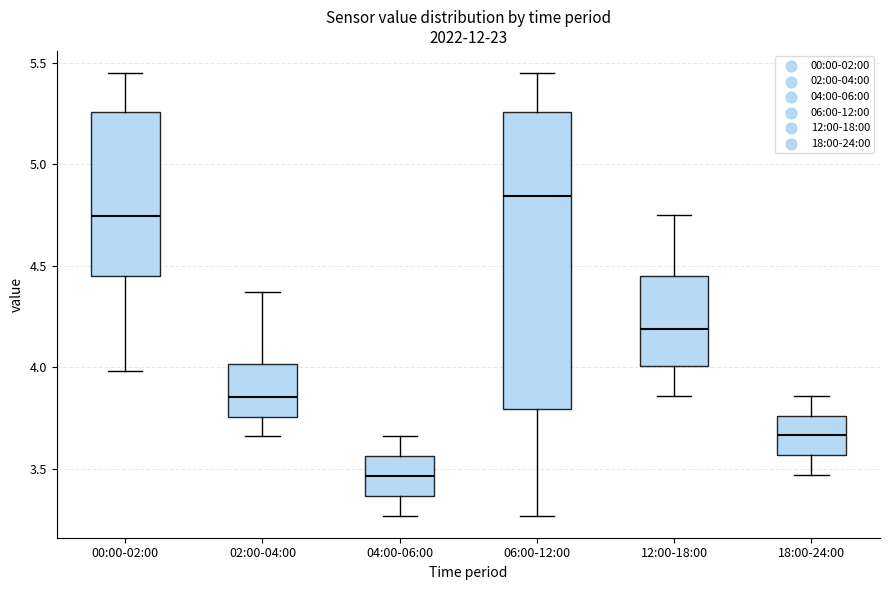

Reading left to right, read every box against the y-axis: the position of its median line, the range the box covers, and the ends of its whiskers. The values are not printed on the chart, so give them approximately, as read against the axis.

00:00-02:00: median 4.75, box 4.45 to 5.25, whiskers 4.00 to 5.45
02:00-04:00: median 3.85, box 3.75 to 4.00, whiskers 3.65 to 4.35
04:00-06:00: median 3.45, box 3.35 to 3.55, whiskers 3.25 to 3.65
06:00-12:00: median 4.85, box 3.80 to 5.25, whiskers 3.25 to 5.45
12:00-18:00: median 4.20, box 4.00 to 4.45, whiskers 3.85 to 4.75
18:00-24:00: median 3.65, box 3.55 to 3.75, whiskers 3.45 to 3.85